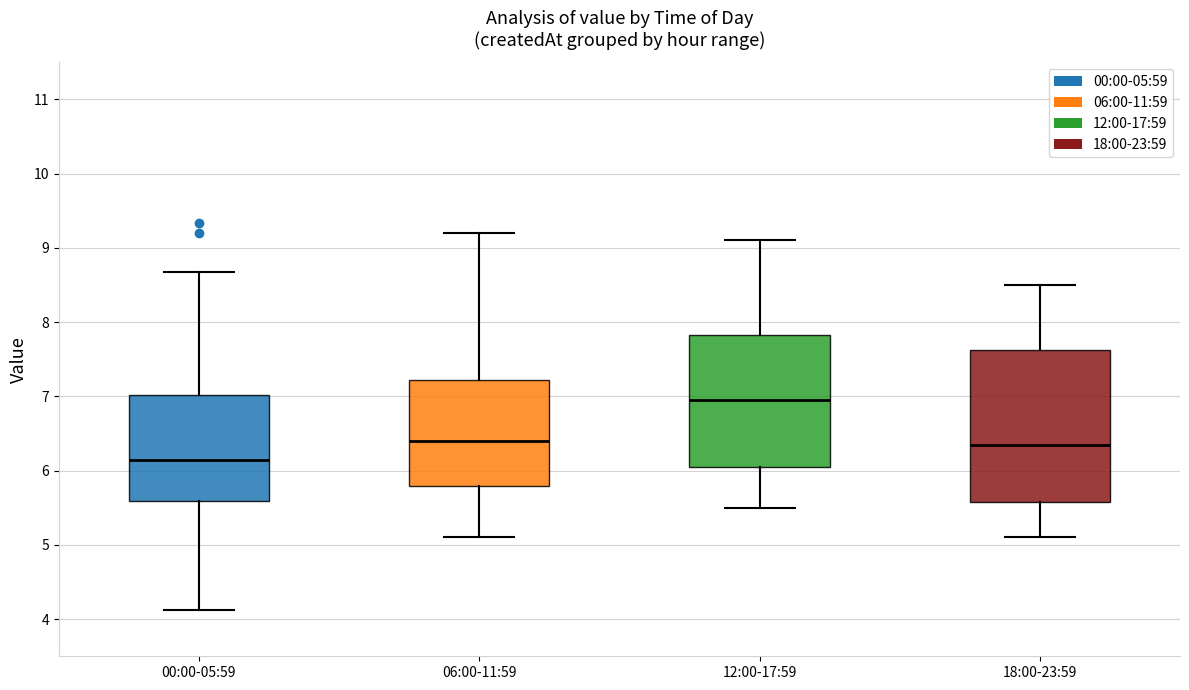

Reading left to right, transcribe this box plot: for each box, give where its median line is, the range the box spans, and where its two whiskers end, as read against the y-axis. The values are not printed on the chart, so give them approximately, as read against the axis.

00:00-05:59: median 6.2, box 5.6 to 7.0, whiskers 4.1 to 8.7
06:00-11:59: median 6.4, box 5.8 to 7.2, whiskers 5.1 to 9.2
12:00-17:59: median 7.0, box 6.1 to 7.8, whiskers 5.5 to 9.1
18:00-23:59: median 6.4, box 5.6 to 7.6, whiskers 5.1 to 8.5